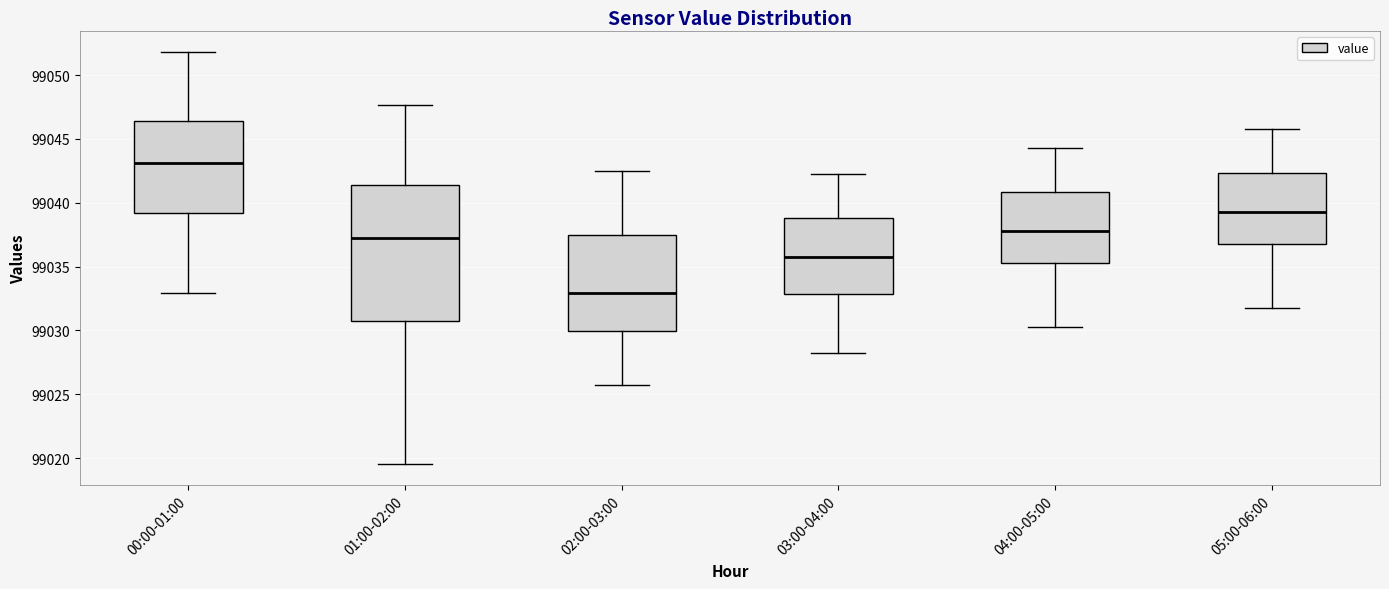

Where does the upper whisker of the box for 02:00-03:00 end on the y-axis? The values are not printed on the chart, so give them approximately, as read against the axis.

99042.5